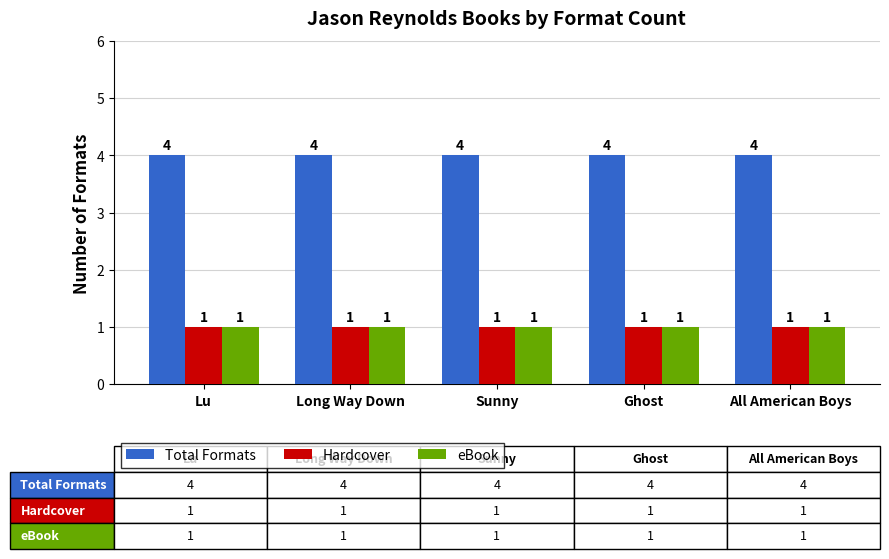

Reading left to right, extract all data points from this chart.

Total Formats: 4	4	4	4	4
Hardcover: 1	1	1	1	1
eBook: 1	1	1	1	1